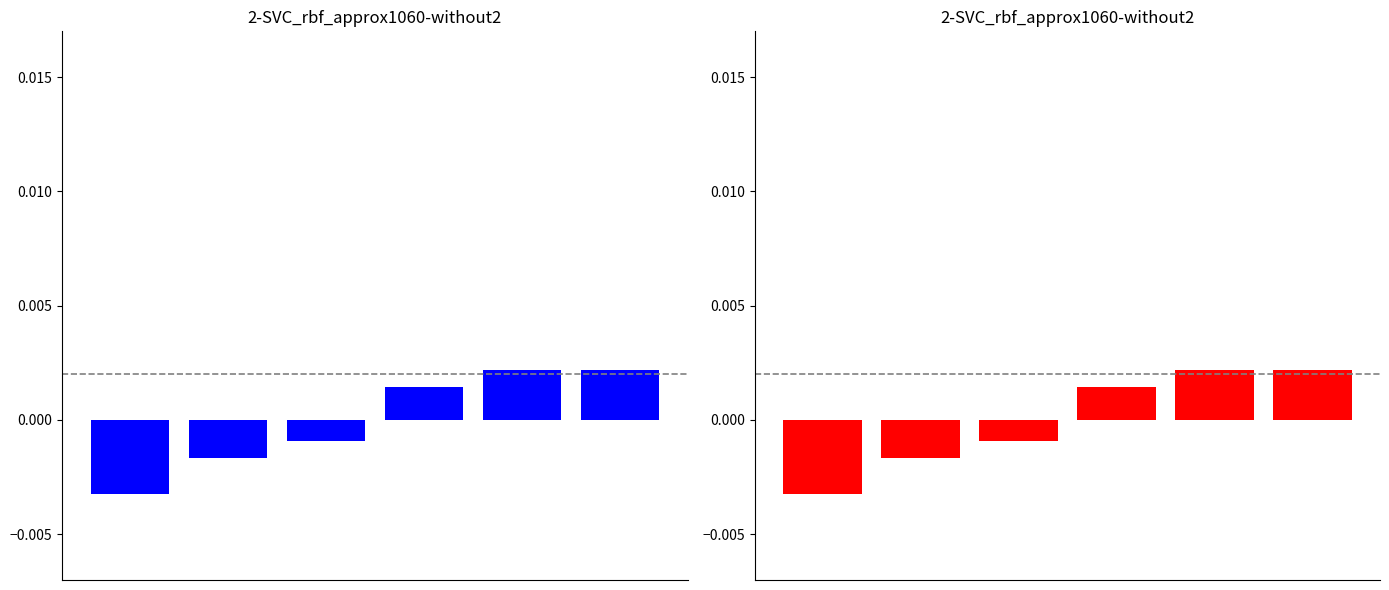

Which category has the highest value across all series?

4